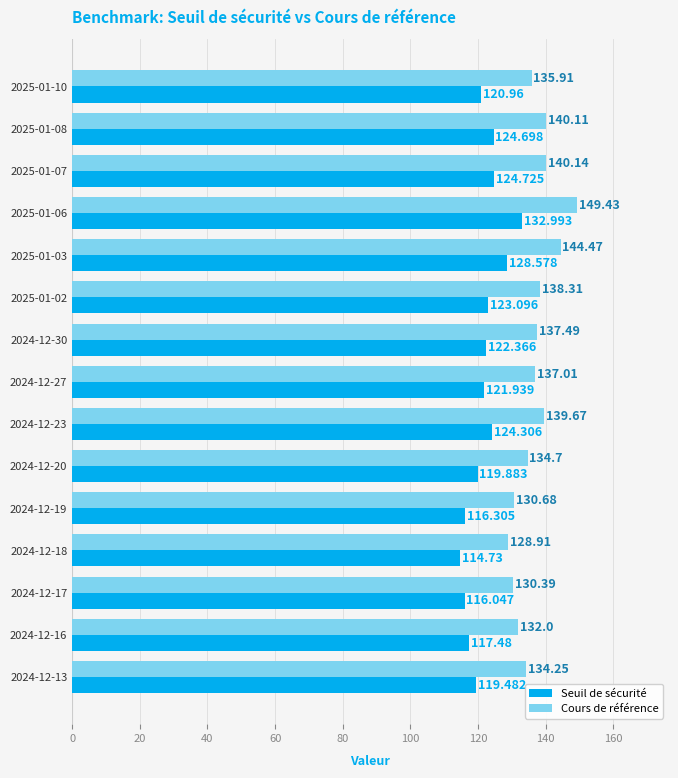

Rank the series by their average value, from lowest to highest.

Seuil de sécurité, Cours de référence